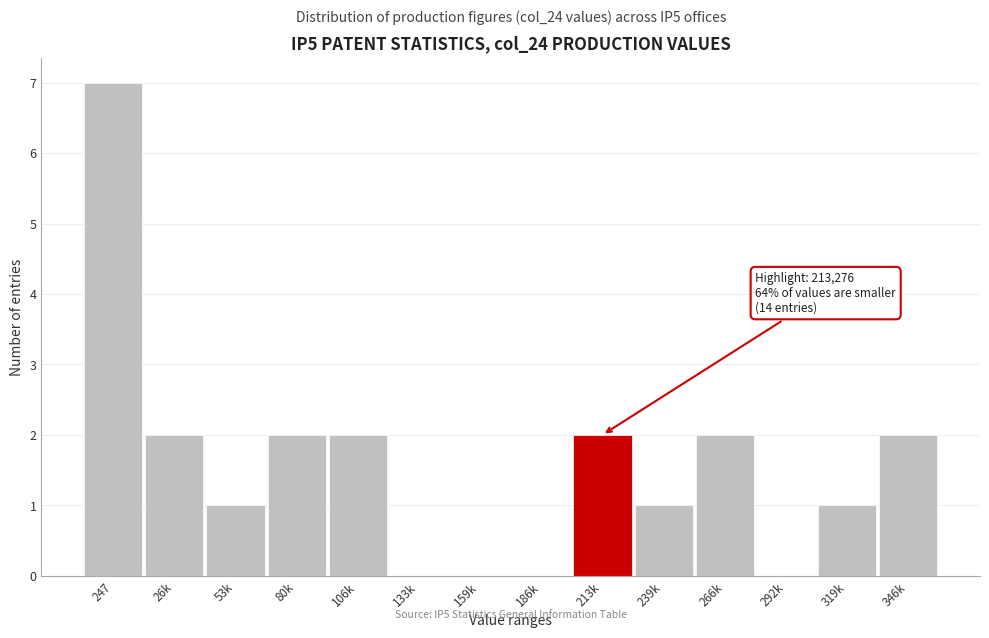

Reading left to right, transcribe all the data shown in this chart.

247=7	26k=2	53k=1	80k=2	106k=2	133k=0	159k=0	186k=0	213k=2	239k=1	266k=2	292k=0	319k=1	346k=2